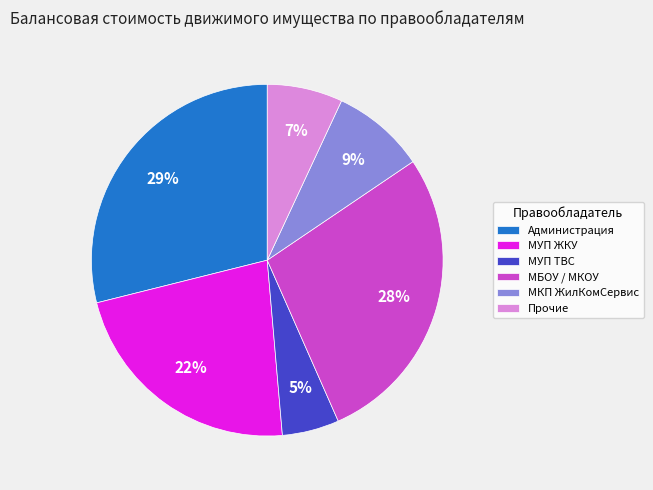

Rank the categories by value from highest to lowest.

Администрация, МБОУ / МКОУ, МУП ЖКУ, МКП ЖилКомСервис, Прочие, МУП ТВС